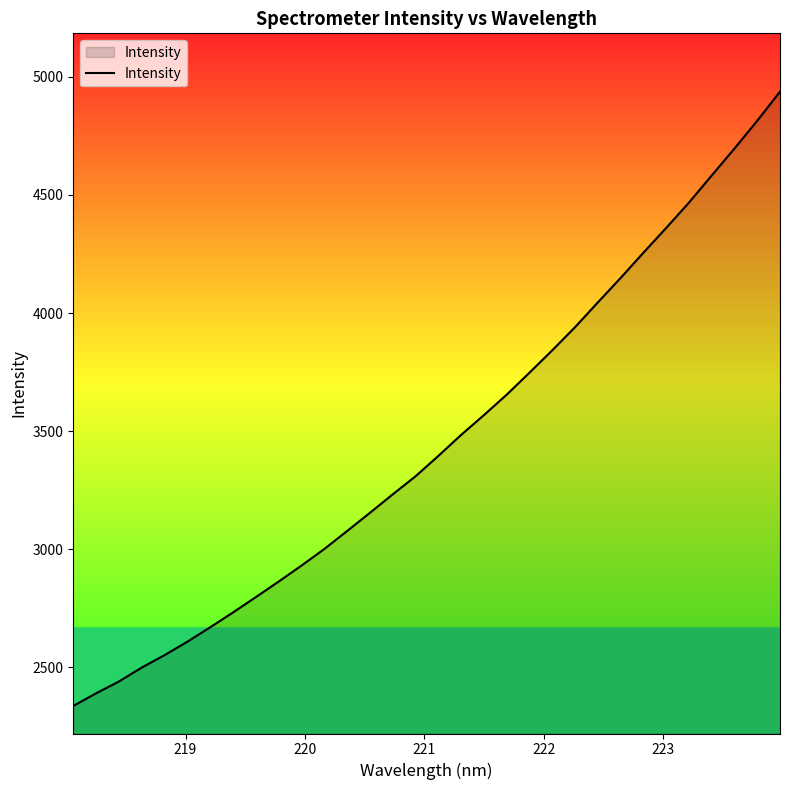

How many categories are shown in the chart?

32